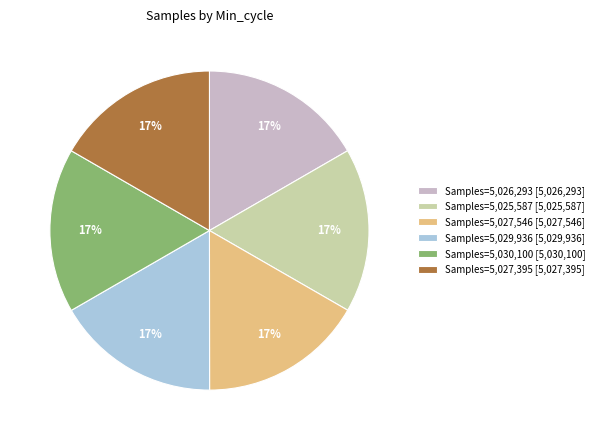

Count the number of slices in the pie.

6